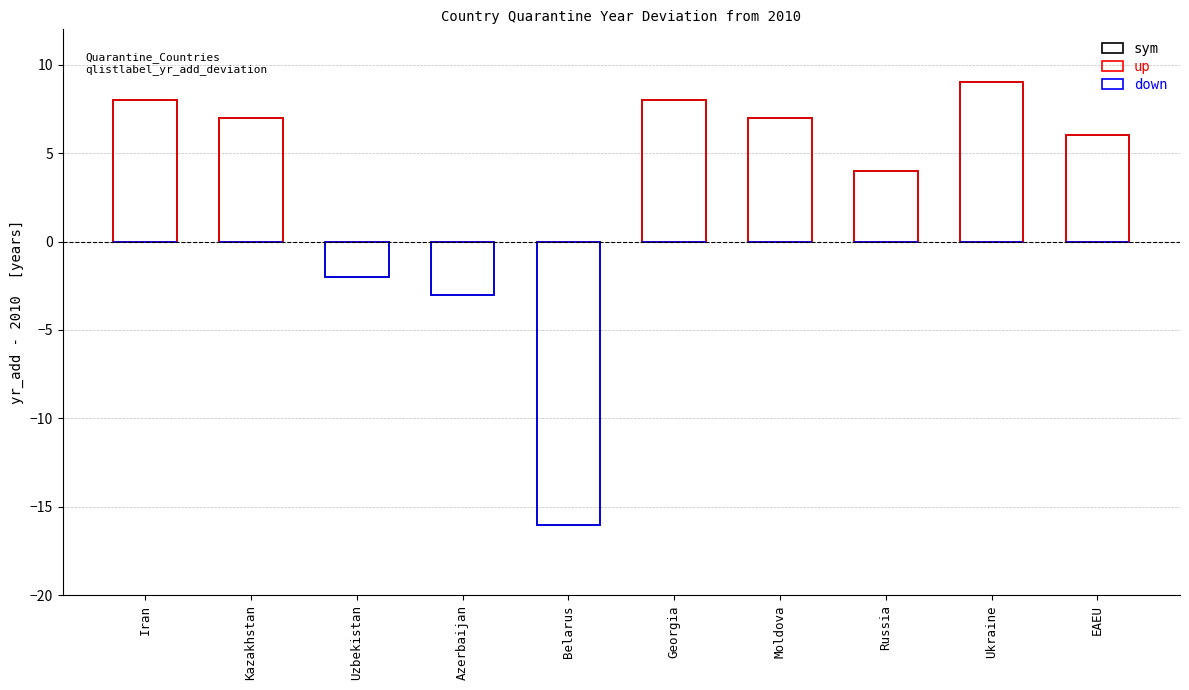

Which series has the largest total across all categories?

up